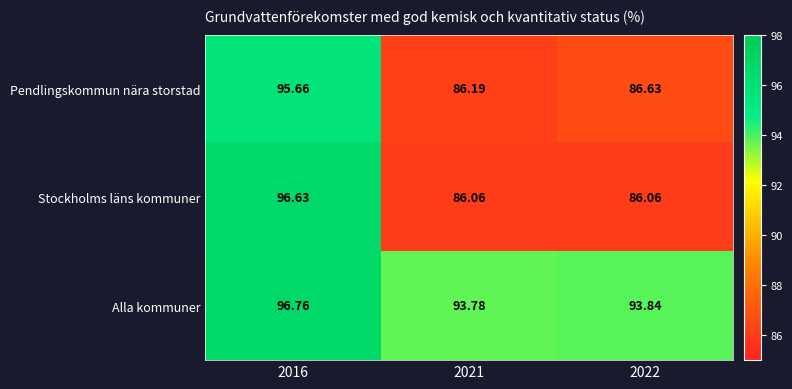

Which series has the largest range (max minus min)?

Stockholms läns kommuner